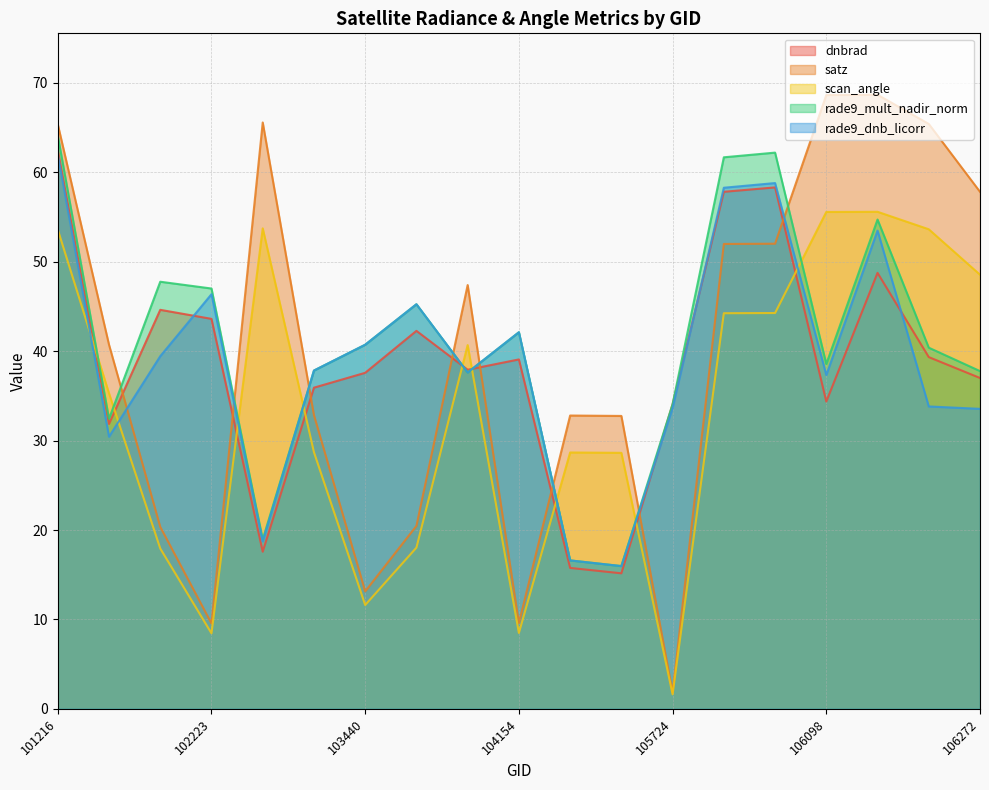

Which series has the largest total across all categories?

rade9_mult_nadir_norm